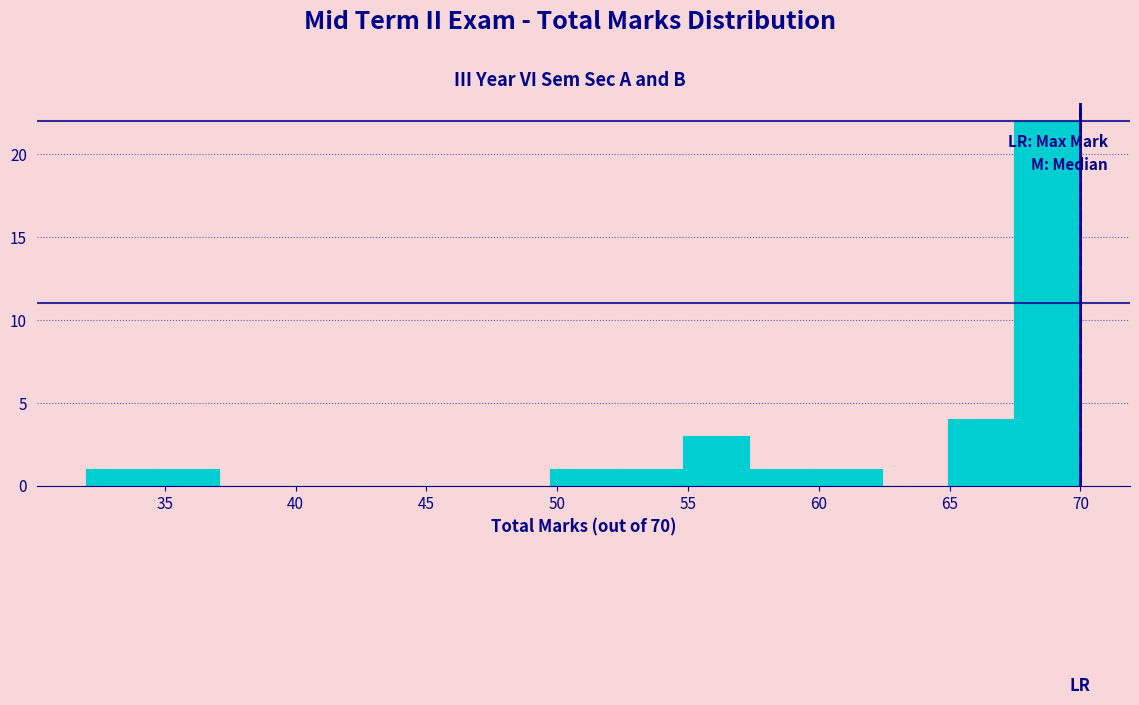

Which range on the x-axis has the tallest bar?

67.5 to 70.0